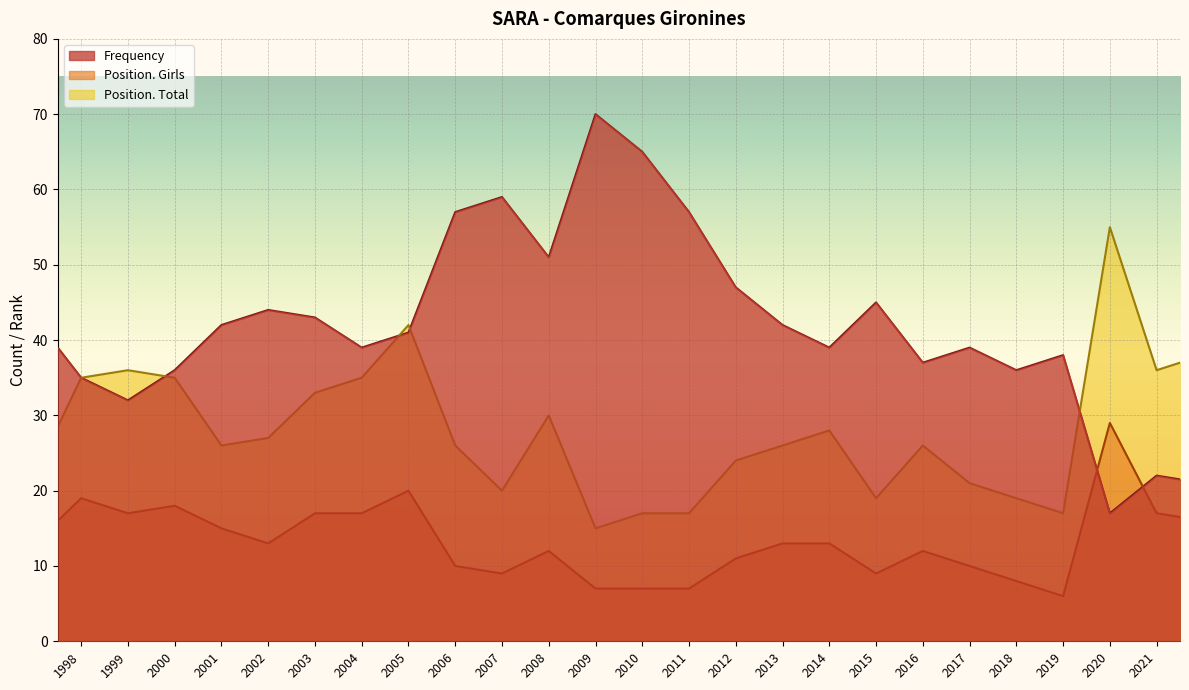

True or false: Position. Total has more than 0 interior local peaks.

True